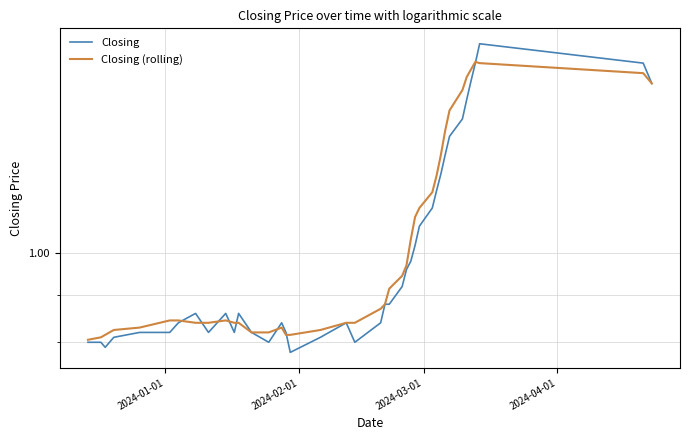

The Closing (rolling) series shows 2.2 at 38. True or false?

False